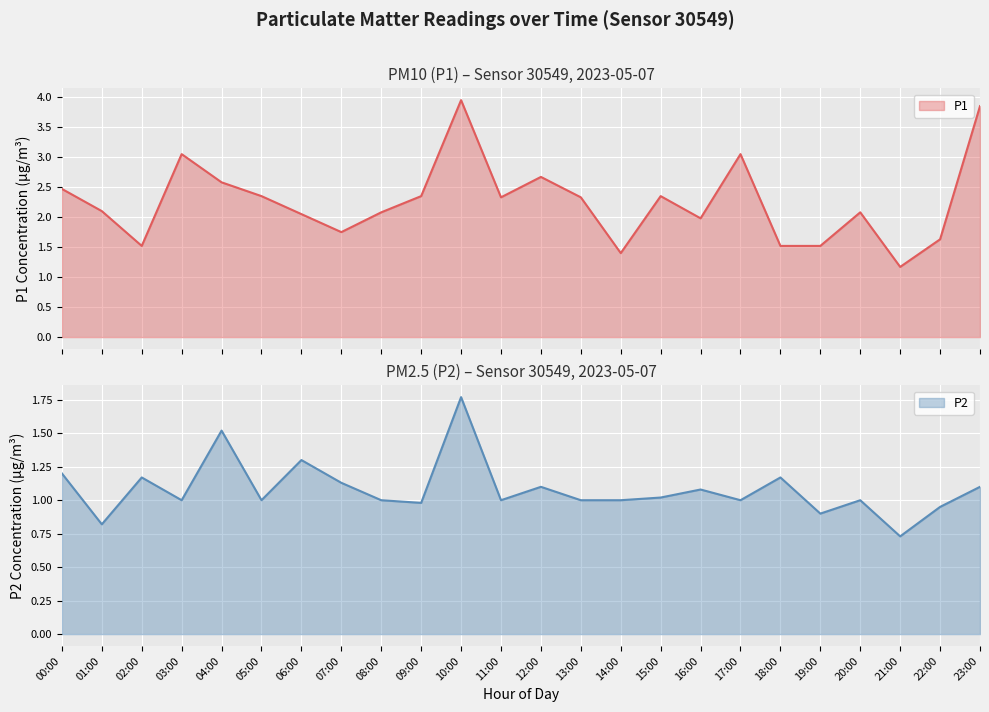

What is the average value of the P1 series?

2.3